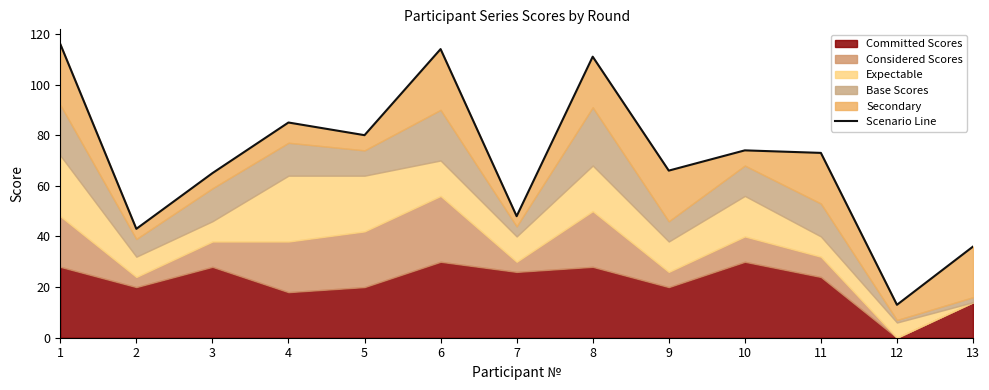

Approximately how many times larger is the value at 4 compared to 12?

6.5